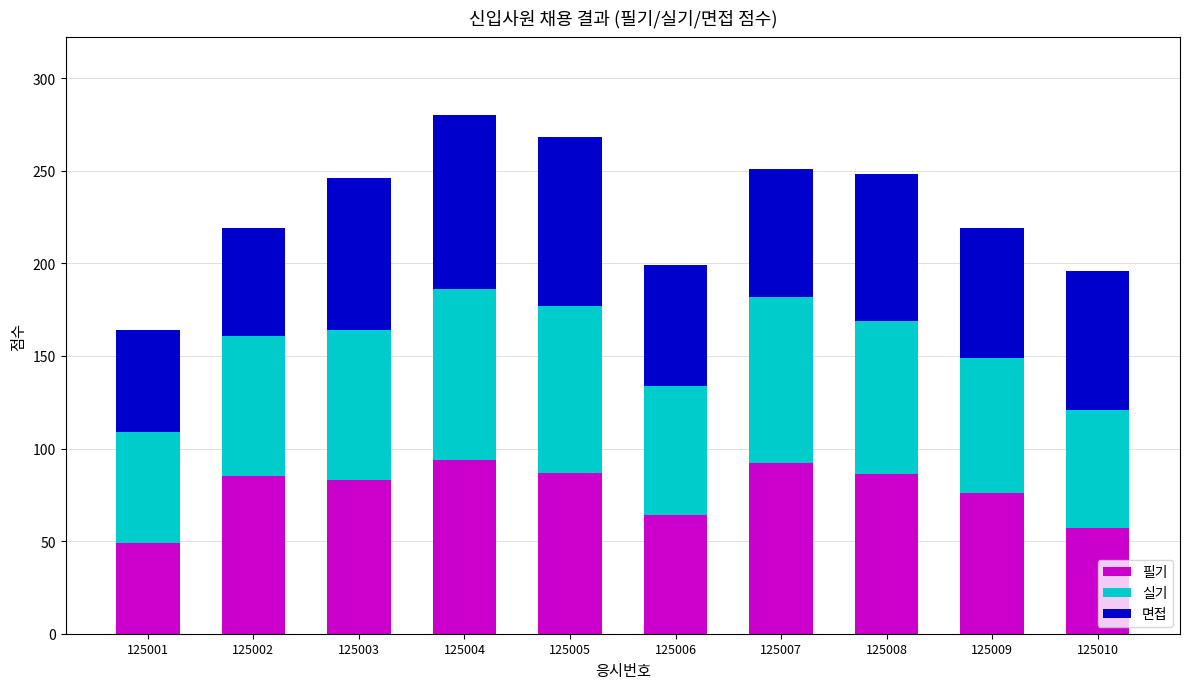

The value of 필기 at 125007 is 28. True or false?

False